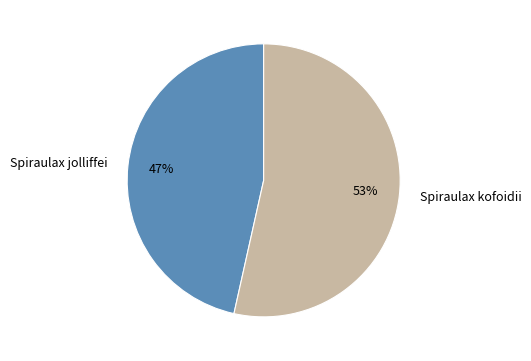

Combined, do Spiraulax jolliffei and Spiraulax kofoidii account for over 50%?

Yes